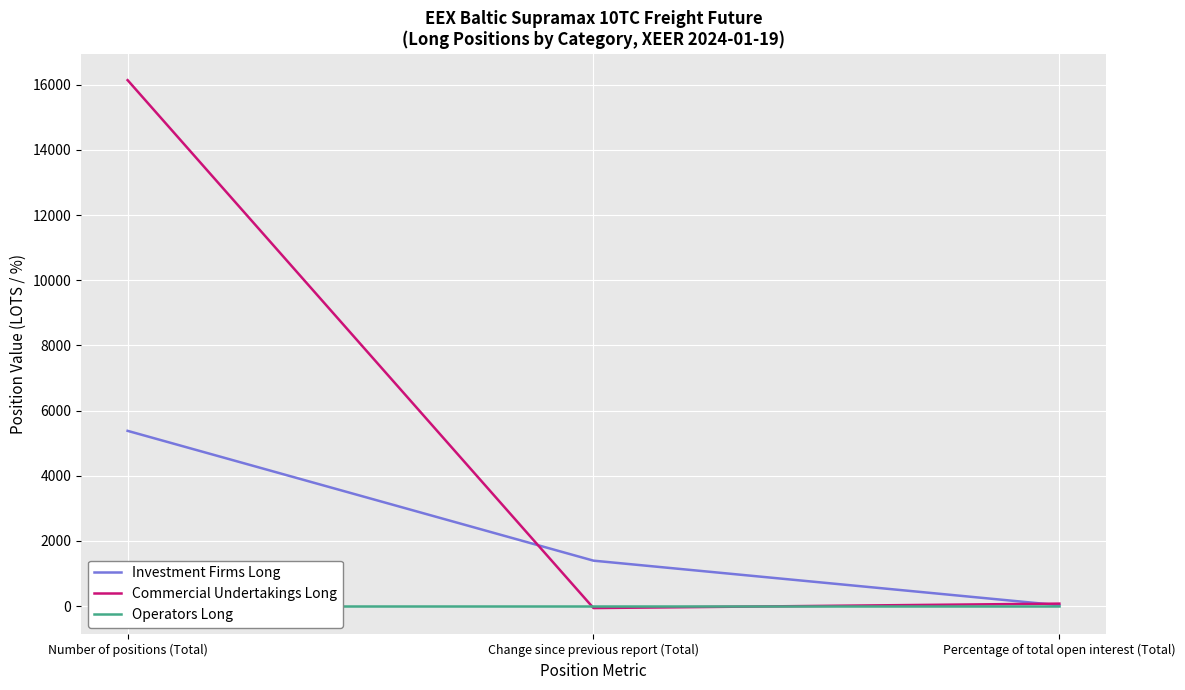

Is it true that Investment Firms Long equals 9.7 at Percentage of total open interest (Total)?

False